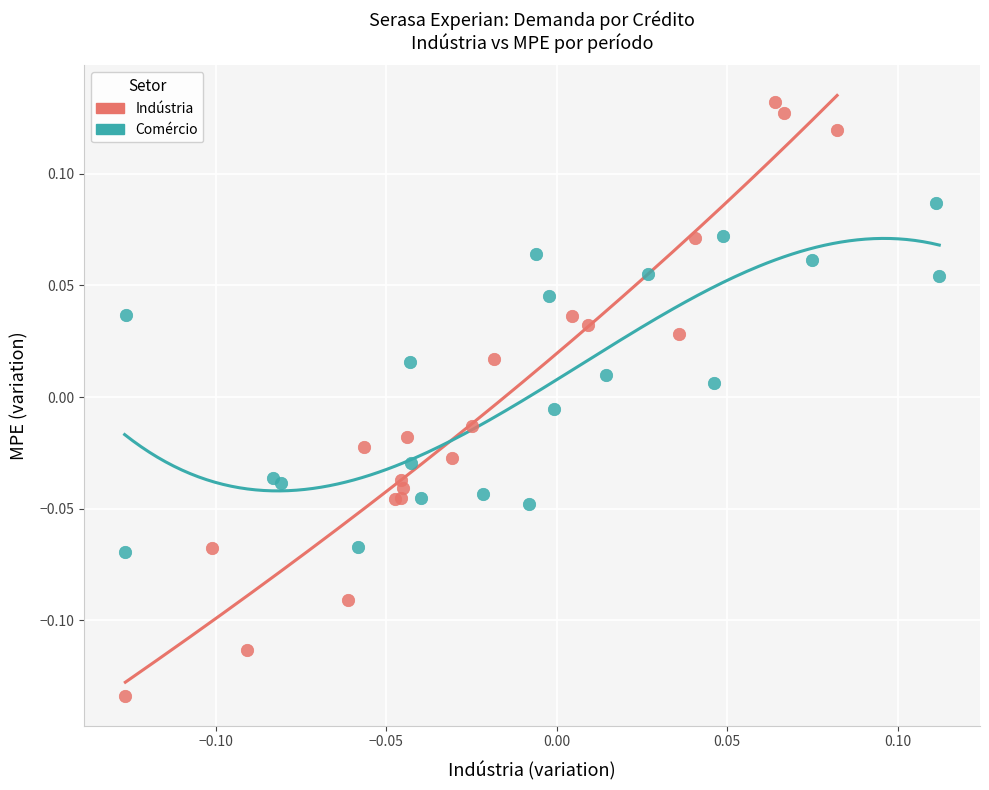

Which series has the widest spread of Y values?

Indústria